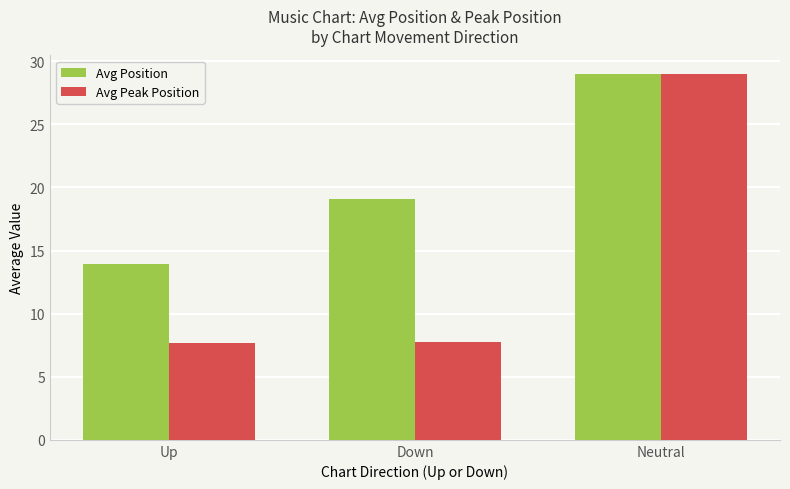

At which category is the sum across all series the highest?

Neutral